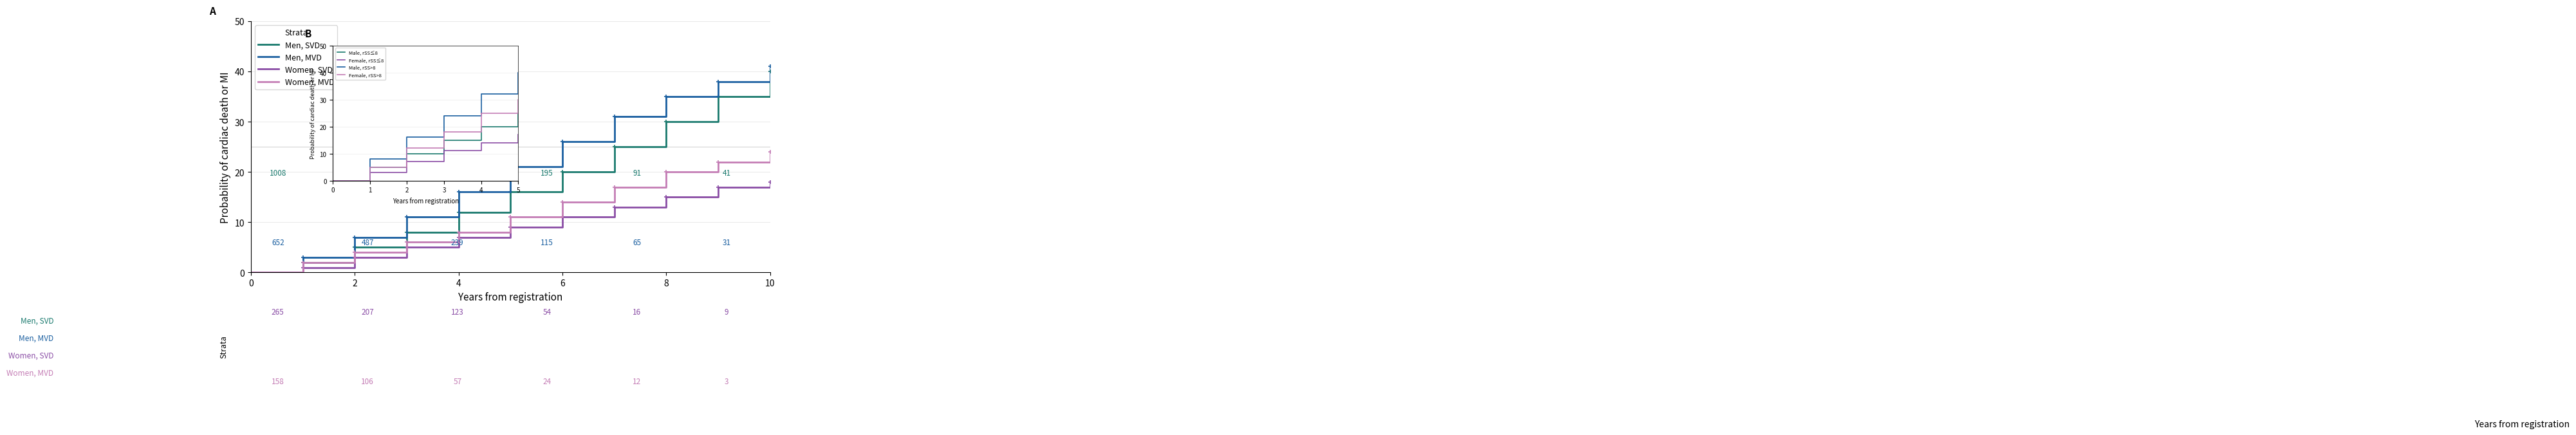

Which series changed the most between 1 and 7?

Men, MVD